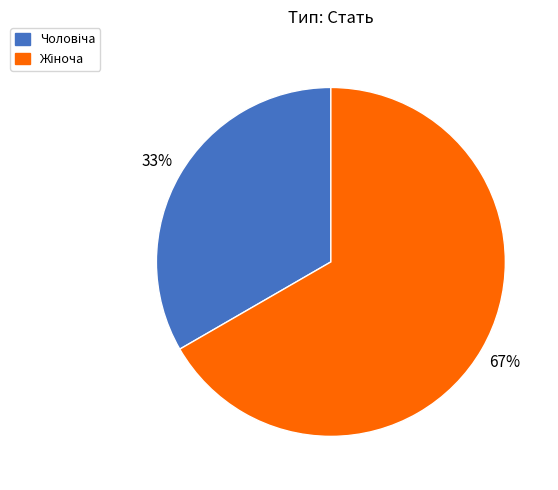

To the nearest percent, what is the average slice percentage?

50%